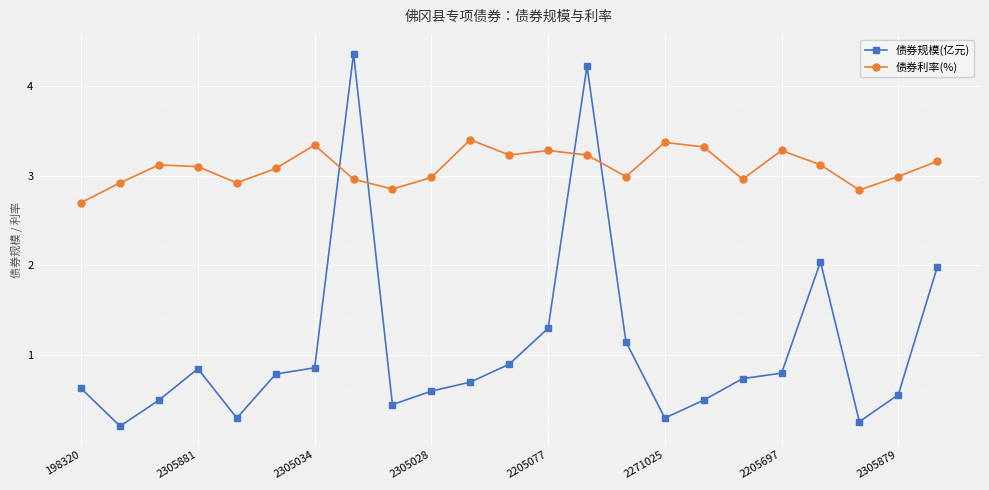

Does the chart display data point markers on the line(s)?

Yes